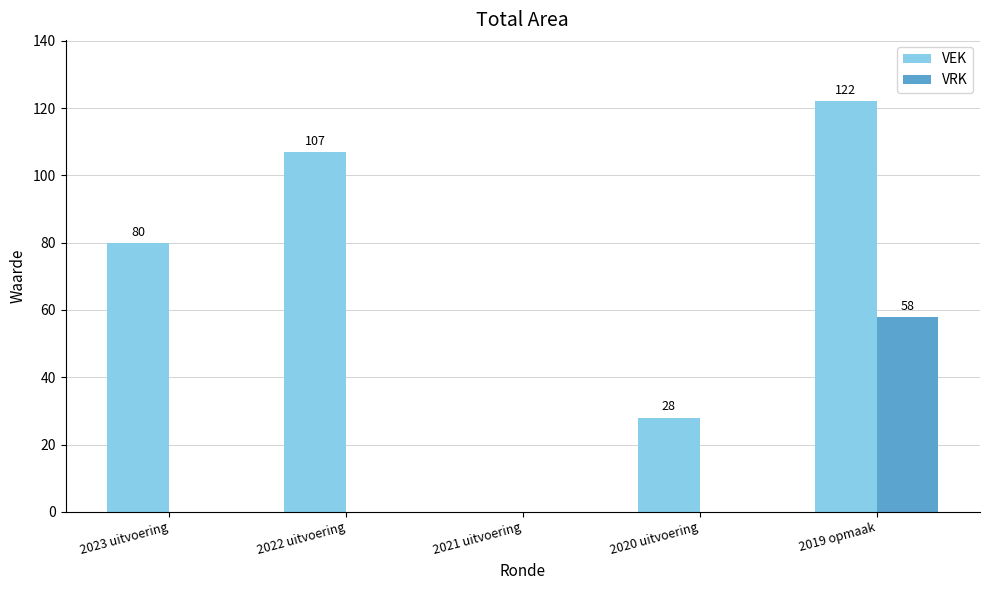

What is the total value across all series at 2019 opmaak?

180